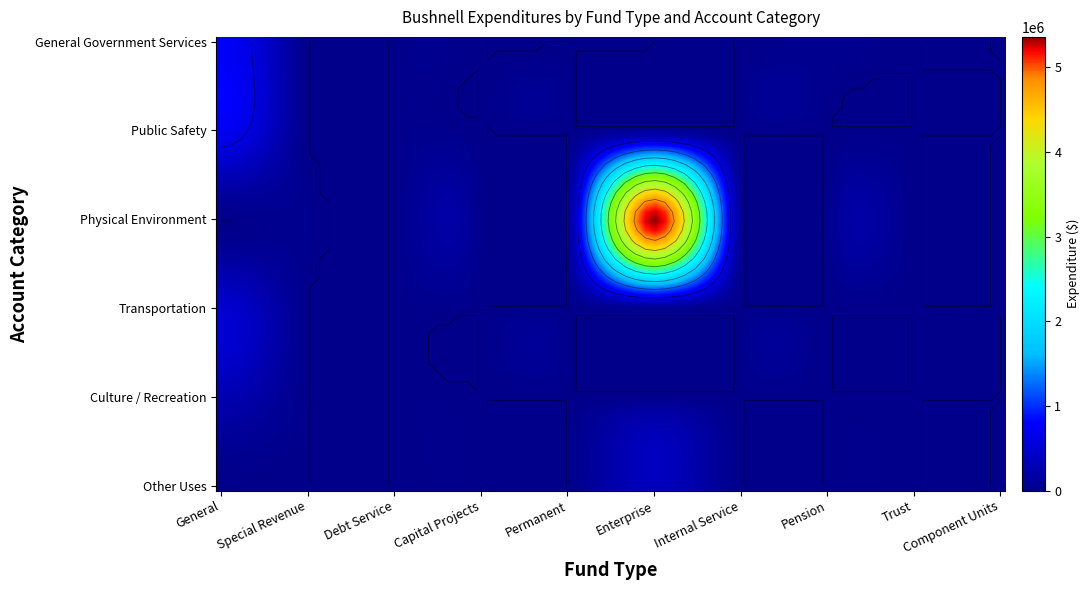

Which has a higher value, Component Units or Trust?

Component Units